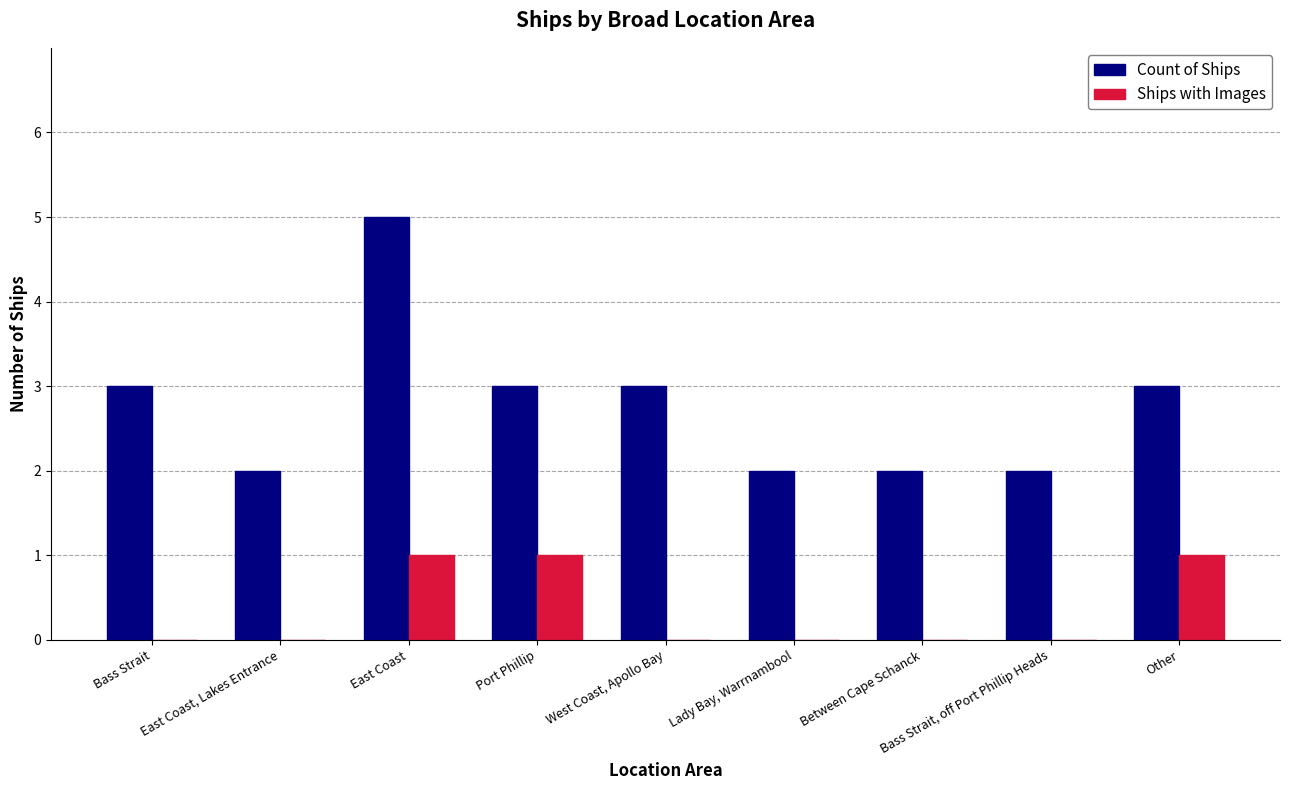

What is the sum of the Count of Ships values at East Coast and East Coast, Lakes Entrance?

7